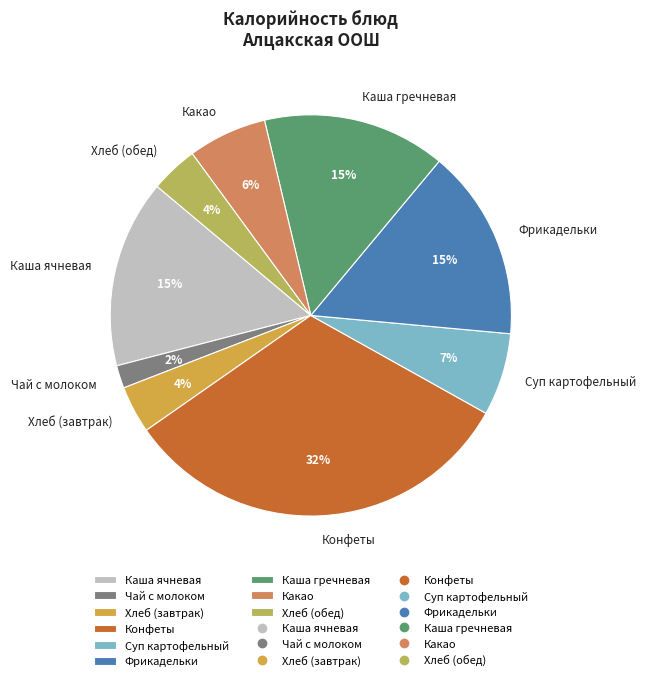

To the nearest percent, what portion does Хлеб (обед) represent?

4%